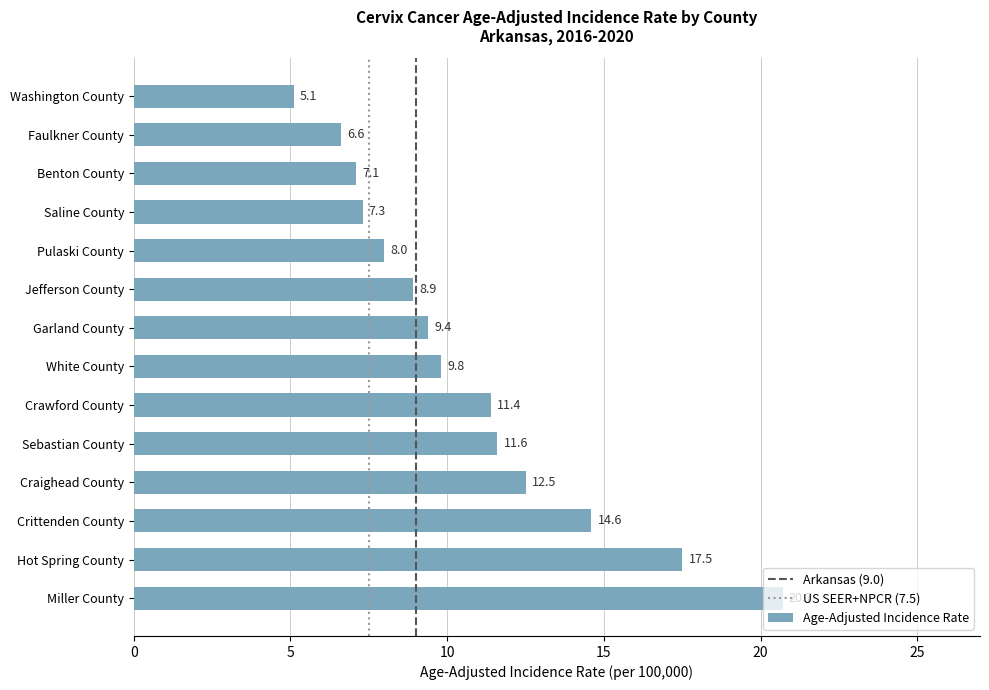

True or false: the data shows 13.8 at White County.

False